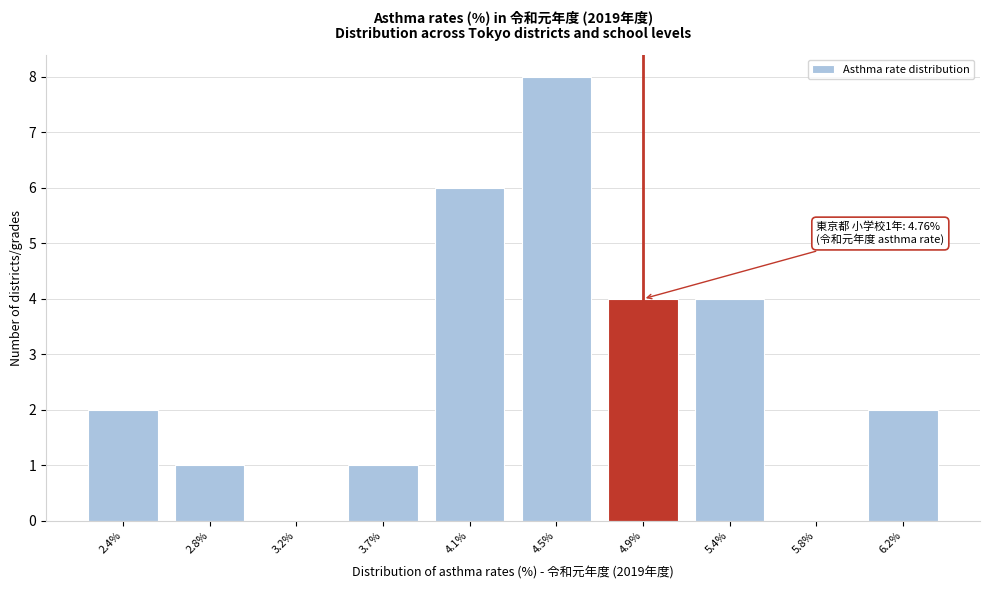

Reading left to right, list all the values displayed in this chart.

2.4%=2	2.8%=1	3.2%=0	3.7%=1	4.1%=6	4.5%=8	4.9%=4	5.4%=4	5.8%=0	6.2%=2